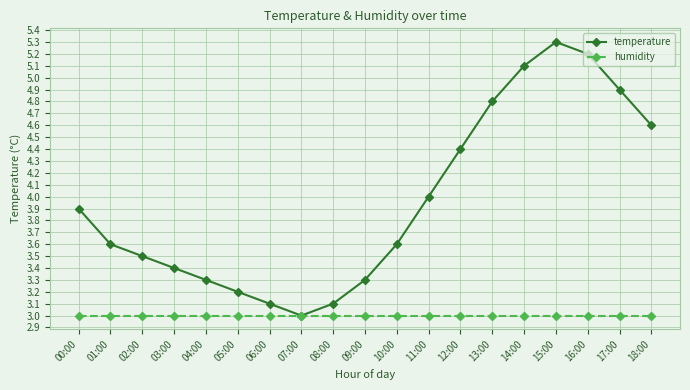

What value does the humidity series have at 11:00?

3.0